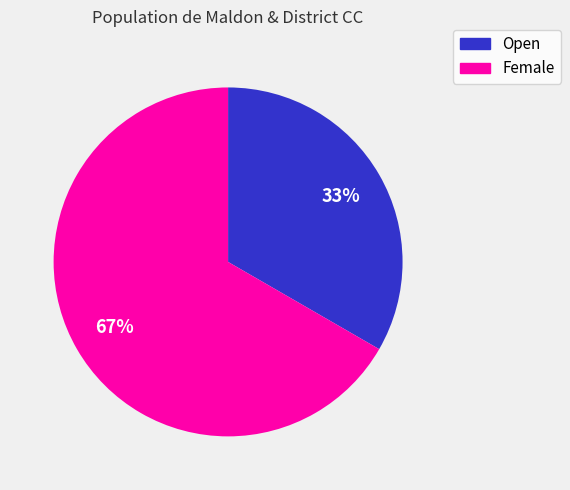

Is there any slice that represents more than half of the pie?

Yes